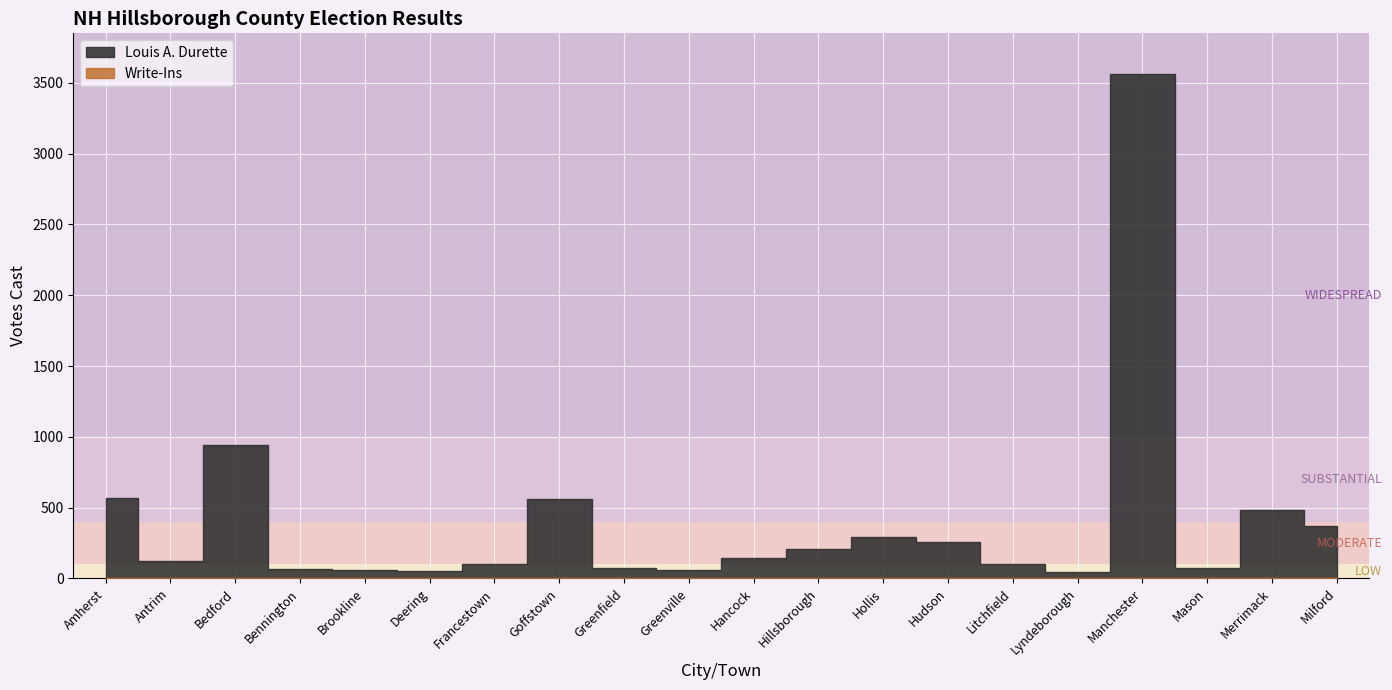

Which label corresponds to the largest value in the chart?

Manchester